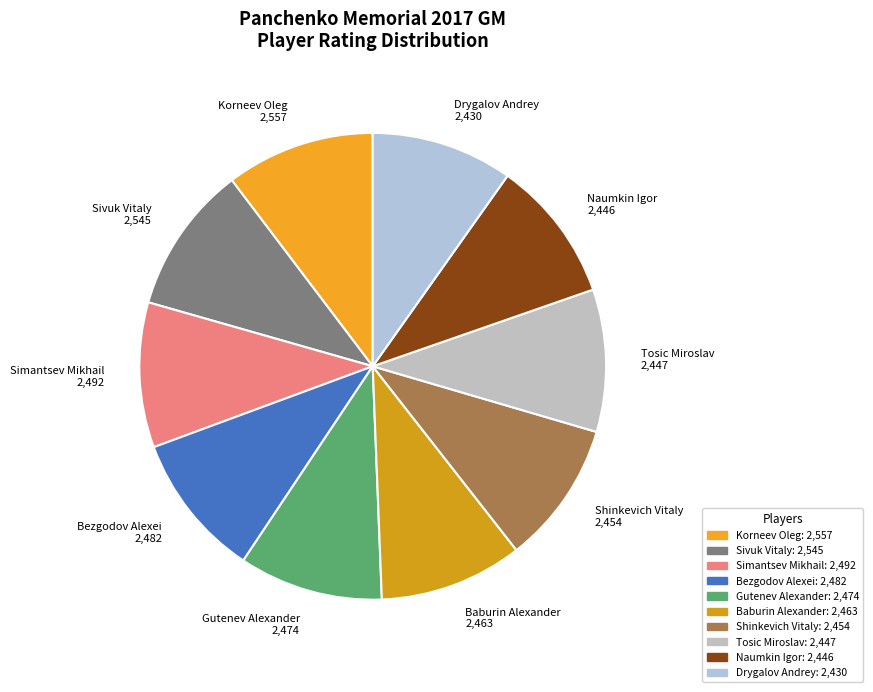

Combined, do Korneev Oleg and Naumkin Igor account for over 50%?

No